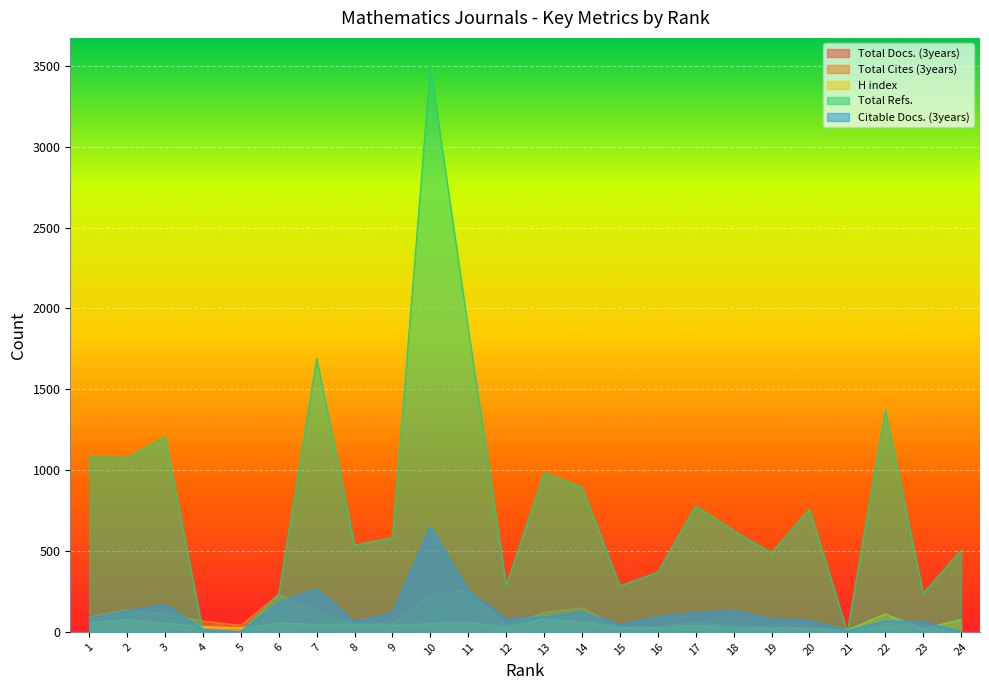

At 24, list the series in order from smallest to largest.

Total Docs. (3years), Total Cites (3years), Citable Docs. (3years), H index, Total Refs.